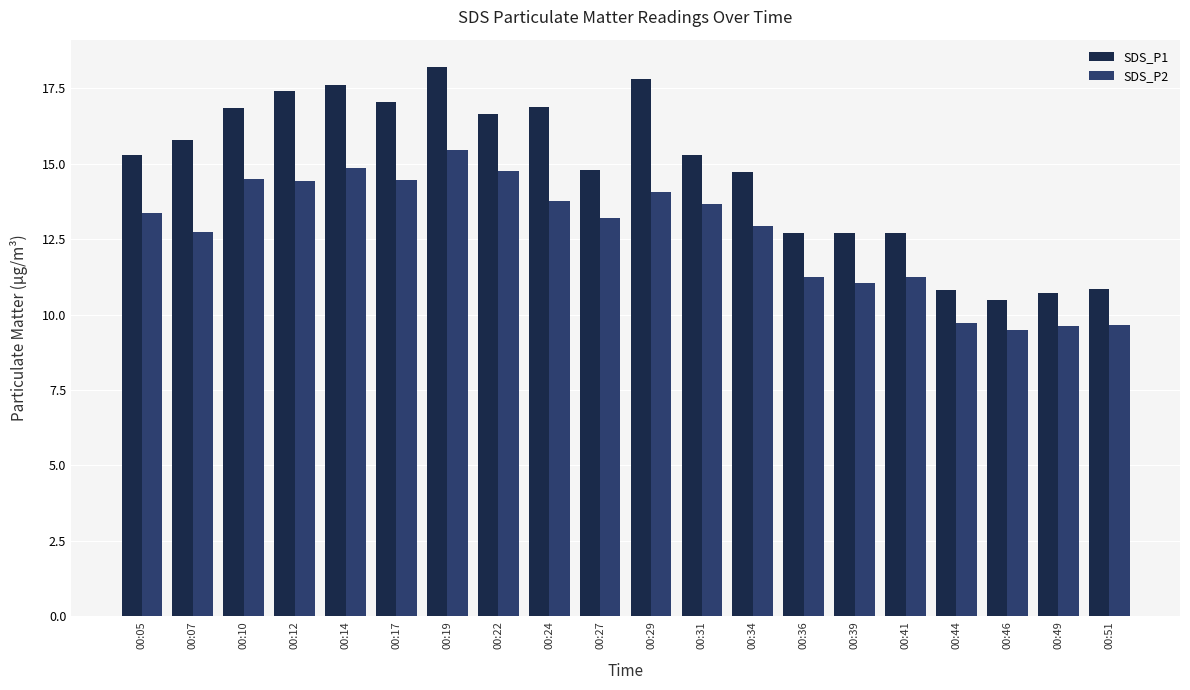

Is the value of SDS_P1 at 00:17 greater than the value of SDS_P2 at 00:34?

Yes